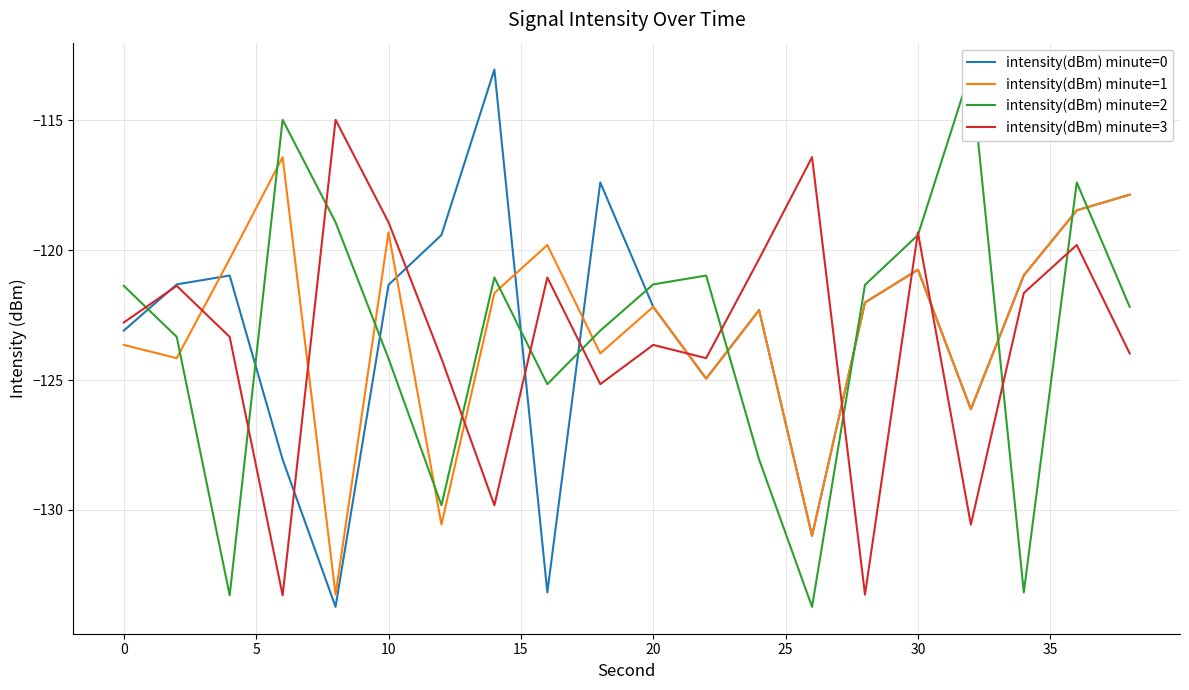

True or false: intensity(dBm) minute=1 and intensity(dBm) minute=3 intersect in this chart.

True